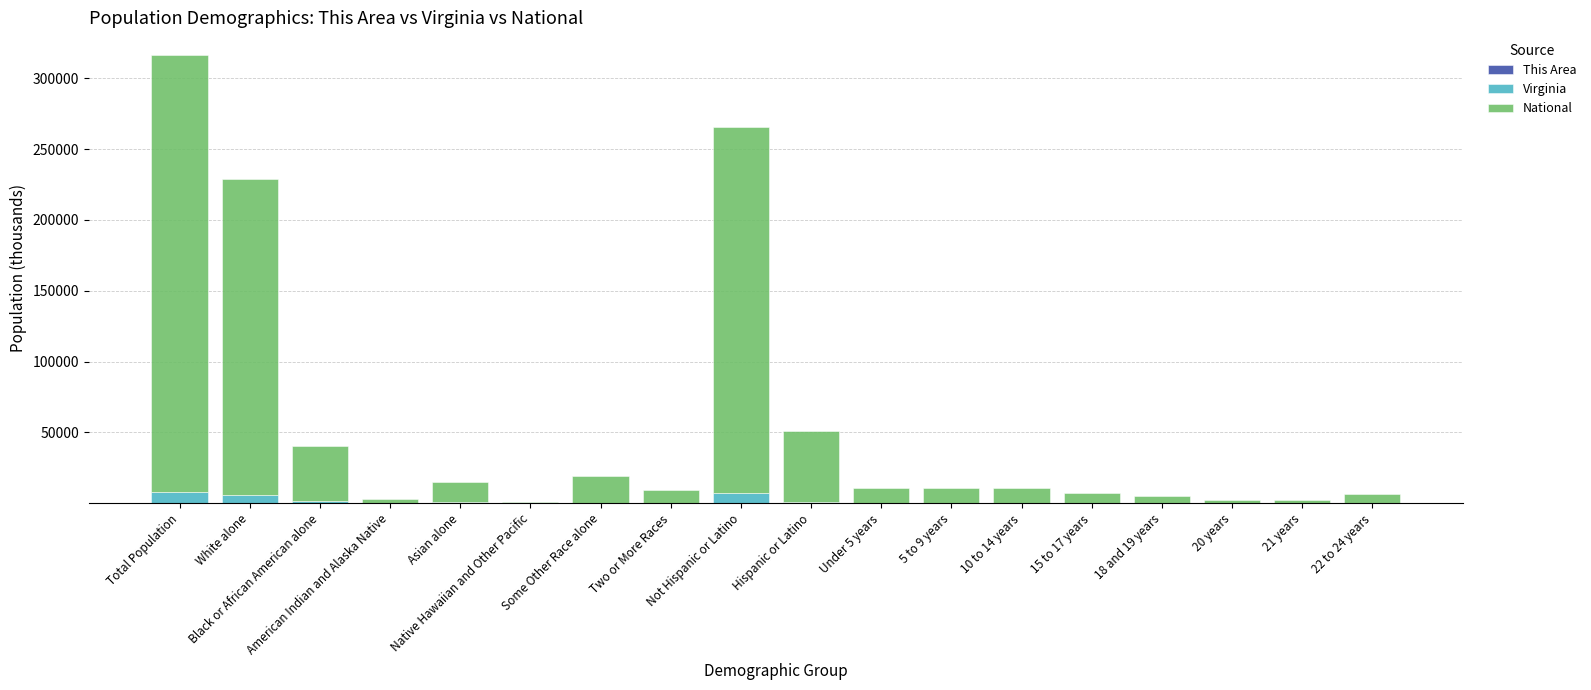

Between Native Hawaiian and Other Pacific and 20 years, which is larger?

Native Hawaiian and Other Pacific